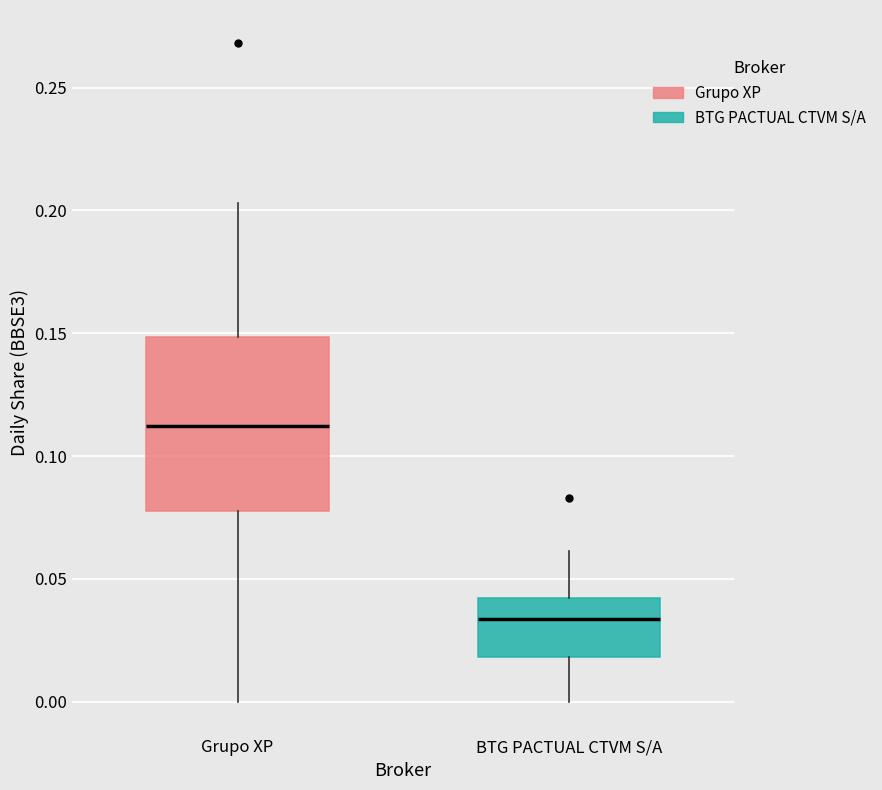

Reading left to right, read every box against the y-axis: the position of its median line, the range the box covers, and the ends of its whiskers. The values are not printed on the chart, so give them approximately, as read against the axis.

Grupo XP: median 0.110, box 0.080 to 0.150, whiskers 0.000 to 0.205
BTG PACTUAL CTVM S/A: median 0.035, box 0.020 to 0.040, whiskers 0.000 to 0.060